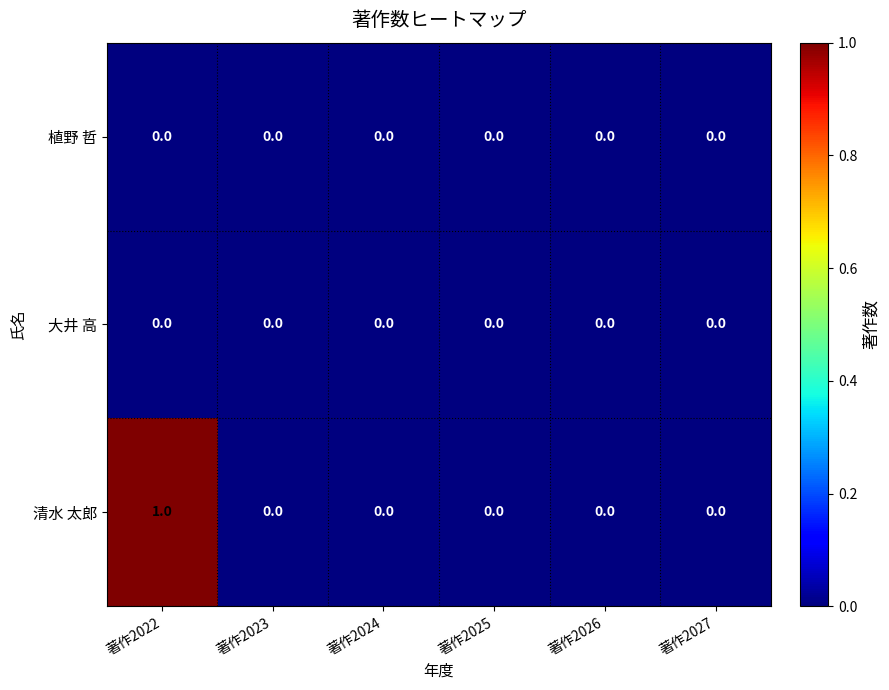

True or false: 清水 太郎 has a value of 1 at 著作2026.

False